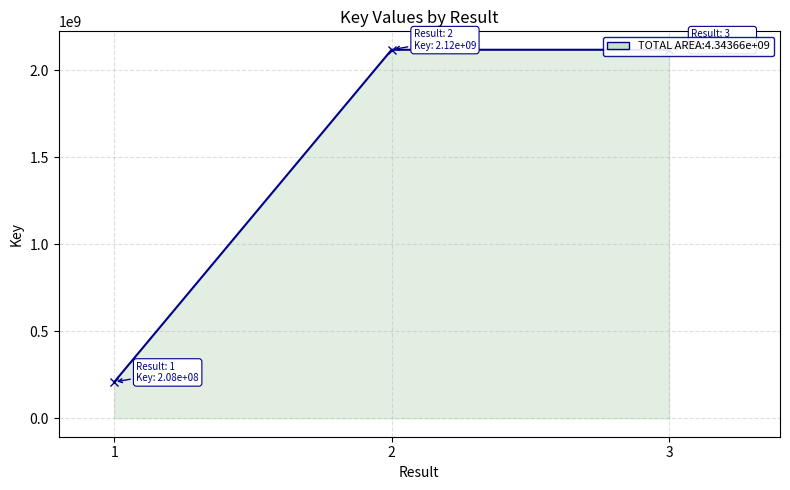

True or false: the data shows 2846341124 at 3.

False